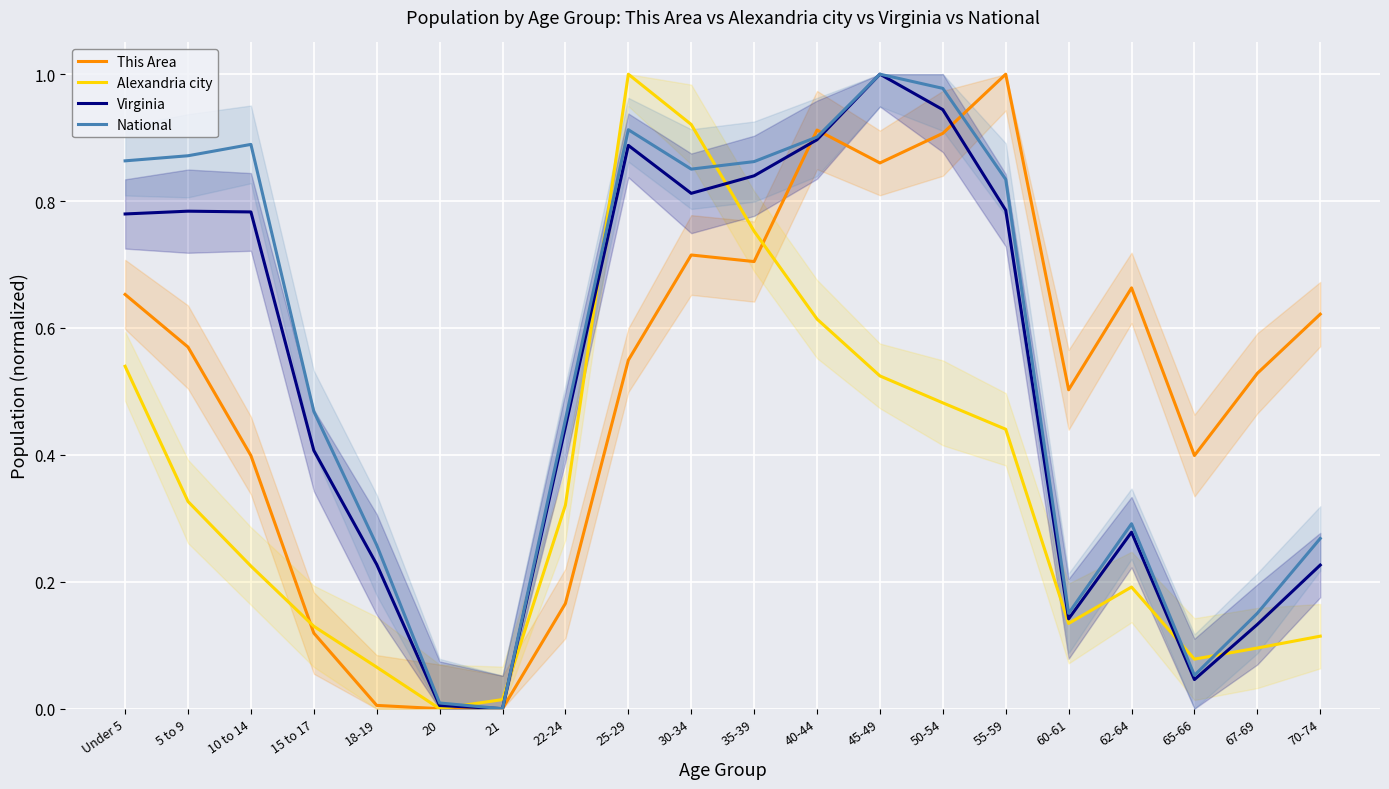

Which series has the widest spread of values?

This Area